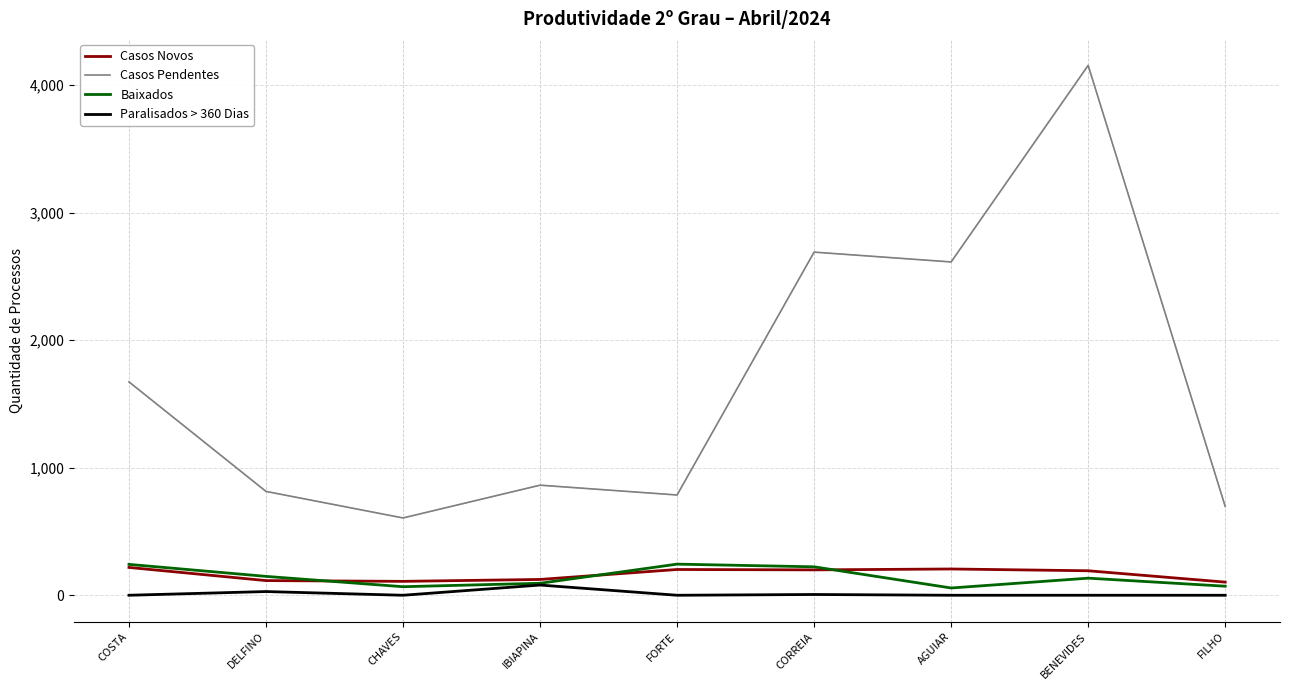

What is the difference between the maximum and minimum values in the Casos Novos series?

115